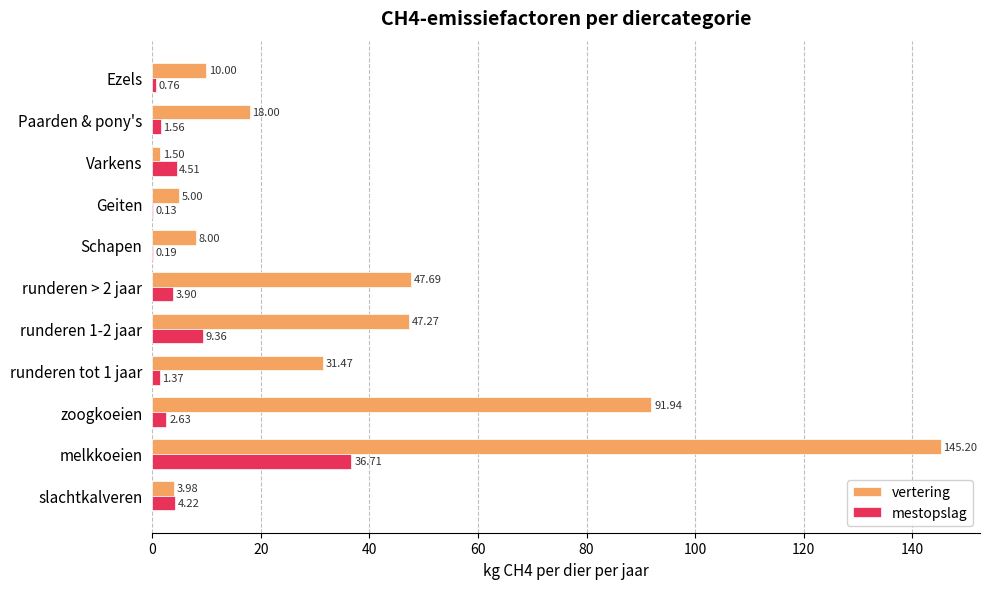

What is the sum of the mestopslag values at Paarden & pony's and runderen > 2 jaar?

5.5